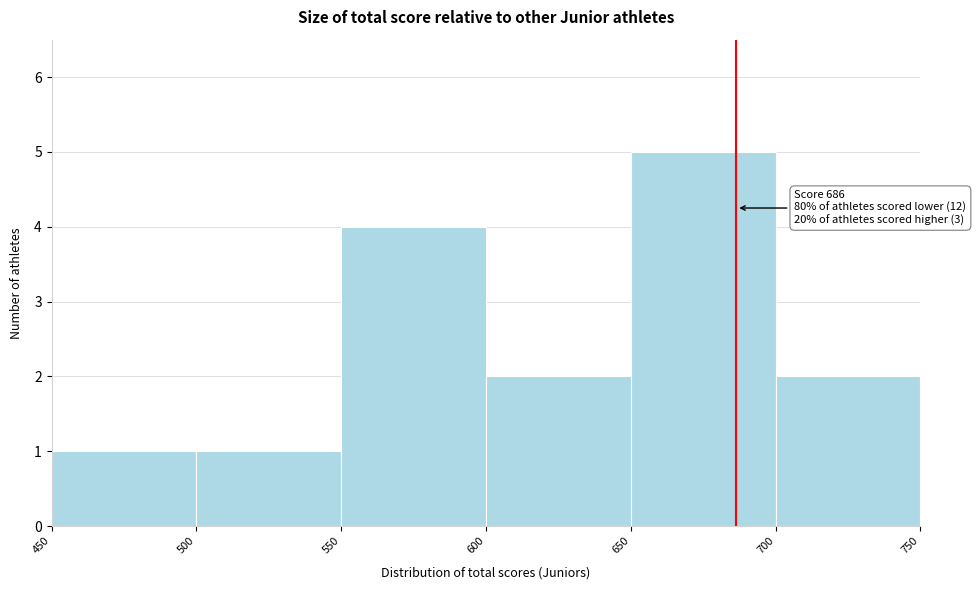

Which range on the x-axis has the tallest bar?

650 to 700